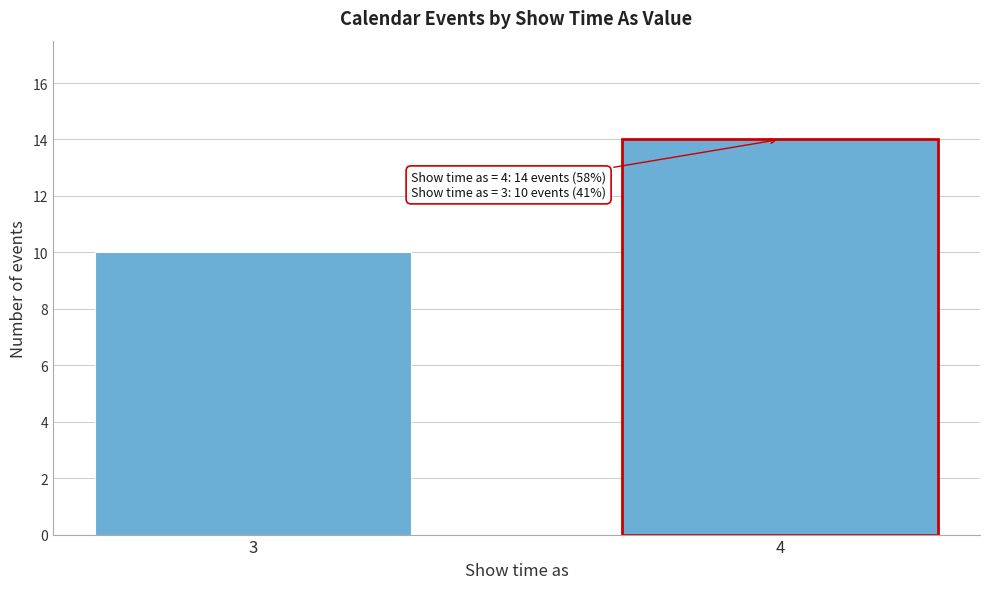

Reading right to left, list all the values displayed in this chart.

4=14	3=10